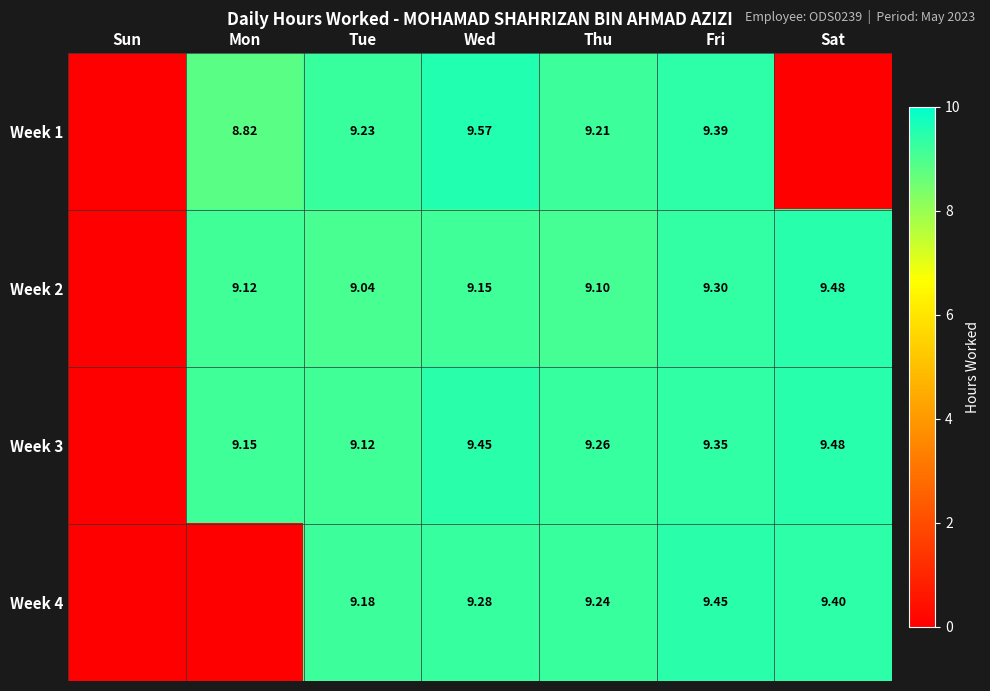

Is it true that Week 1 equals 13.4 at Thu?

False